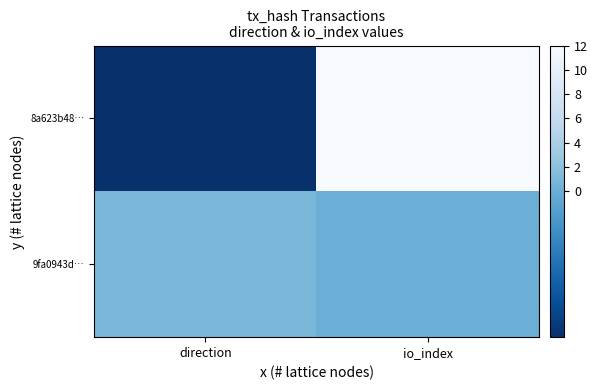

Reading left to right, what are all the values shown in this chart?

8a623b48…: direction=-1	io_index=12
9fa0943d…: direction=1	io_index=0